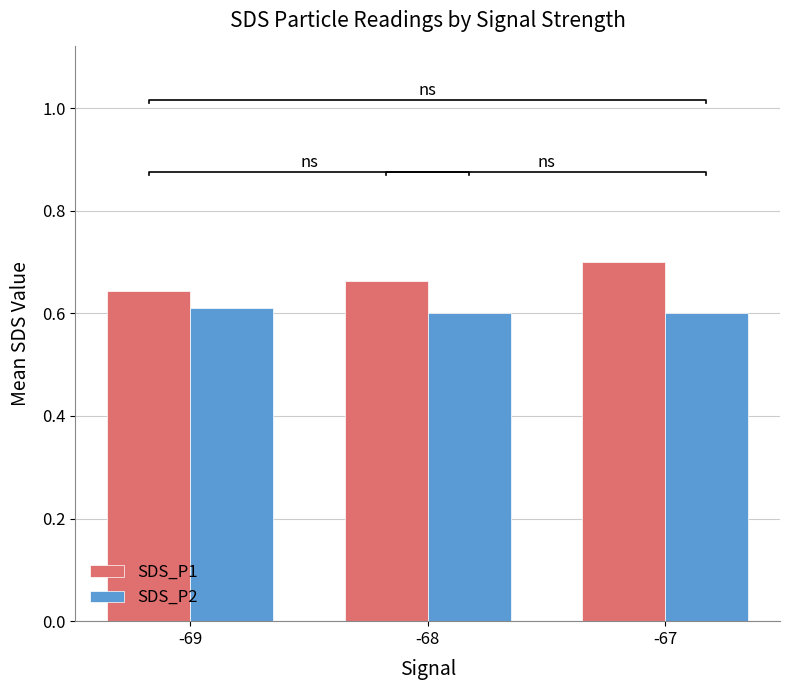

Reading left to right, list all the values displayed in this chart.

SDS_P1: -69=0.6	-68=0.7	-67=0.7
SDS_P2: -69=0.6	-68=0.6	-67=0.6